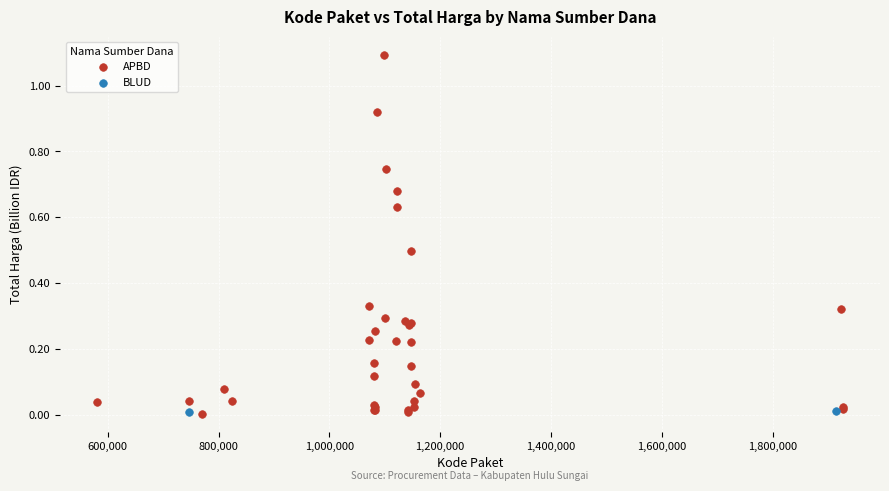

What are all the series names shown in the legend?

APBD, BLUD